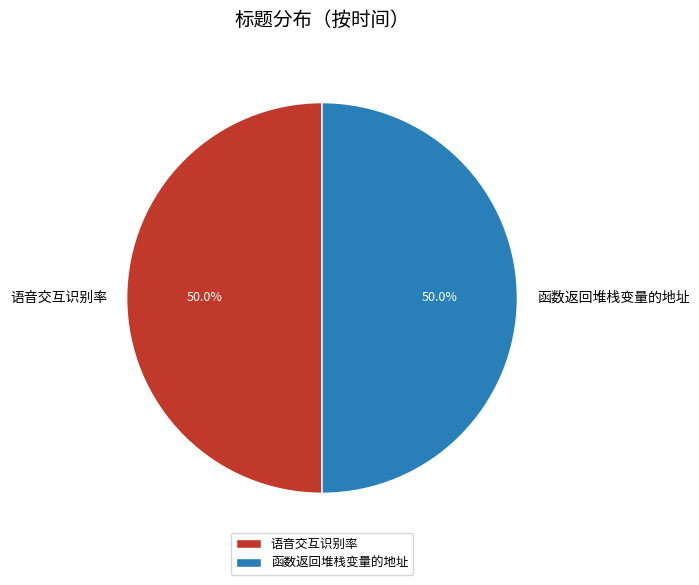

To the nearest percent, what is the average slice percentage?

50%